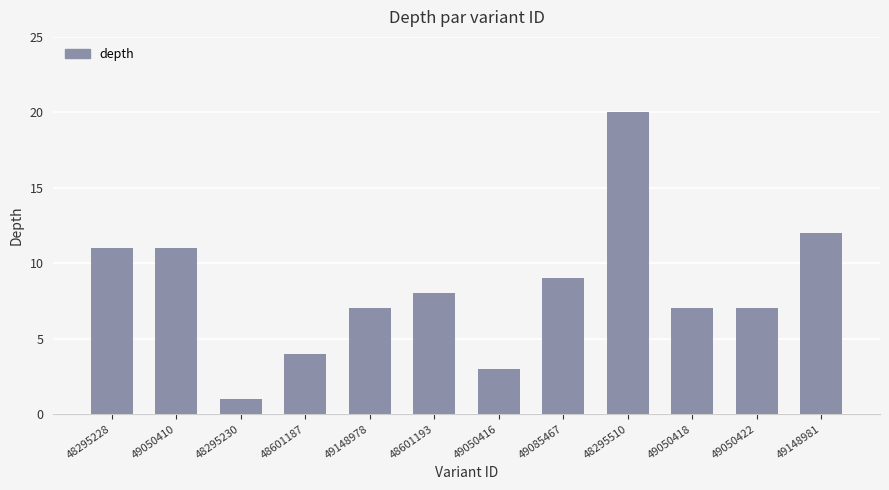

What is the sum of the values at 49148981 and 49050410?

23